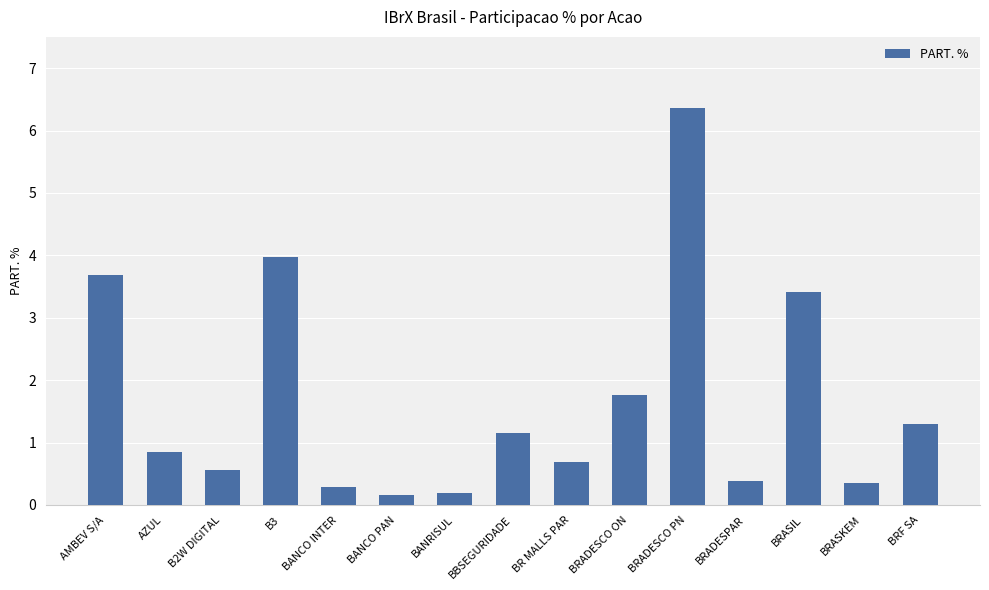

Reading left to right, extract all data points from this chart.

3.7	0.8	0.6	4.0	0.3	0.2	0.2	1.2	0.7	1.8	6.4	0.4	3.4	0.4	1.3